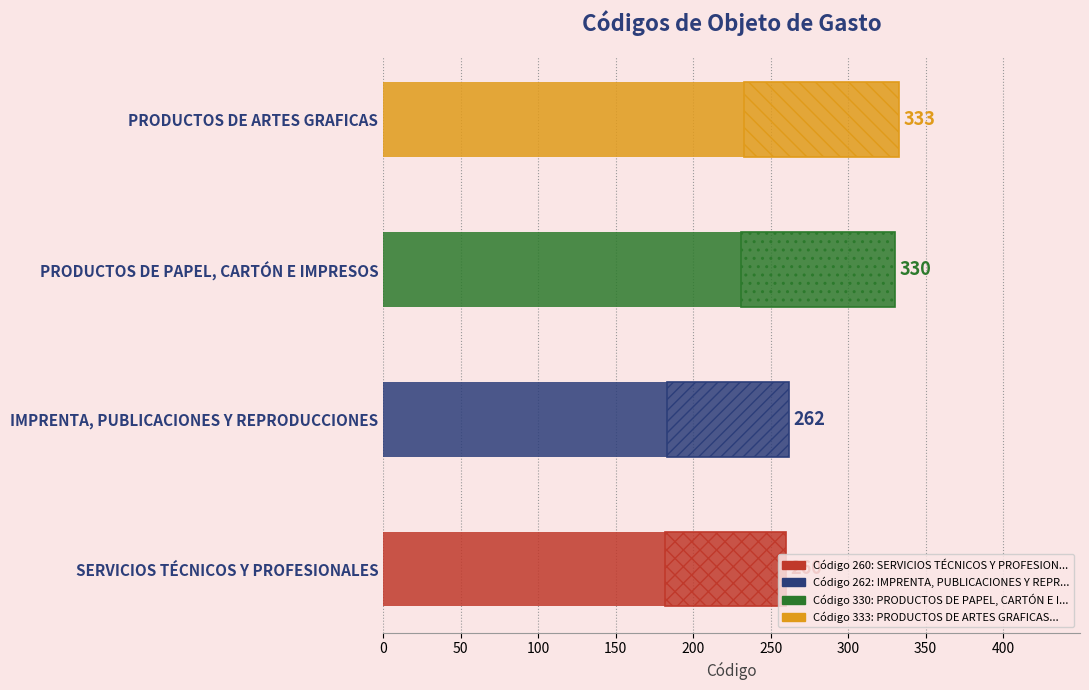

What is the smallest value displayed?

260